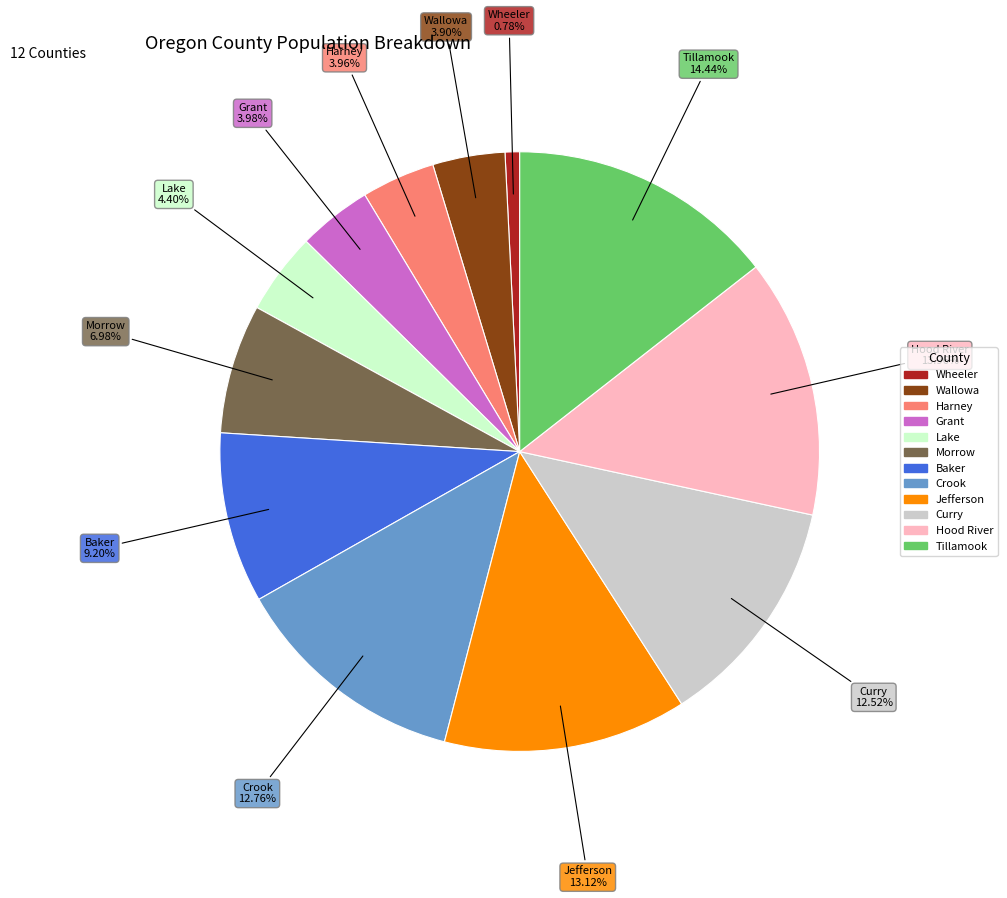

To the nearest percent, what percentage of the pie is Baker?

9%